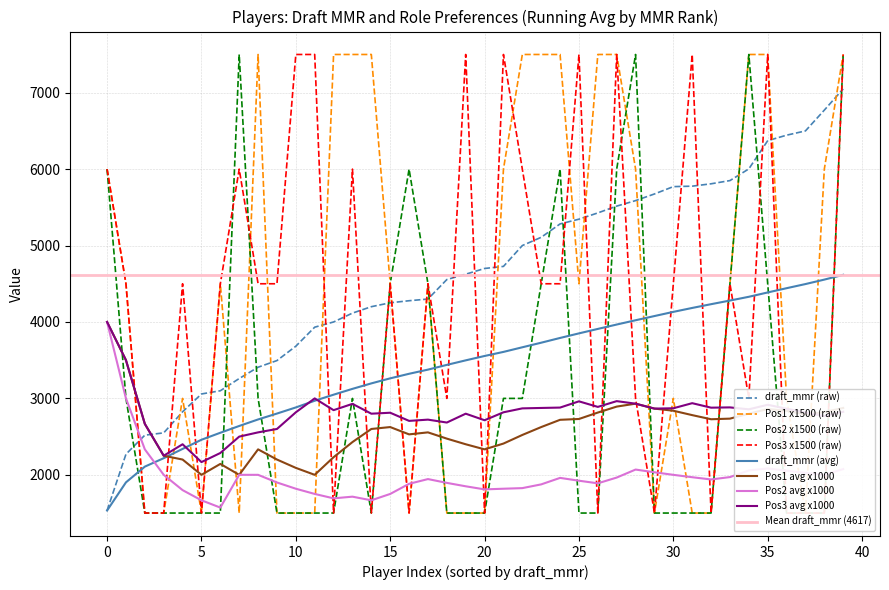

True or false: Role: Position 2 has a value of 7 at 6.

False